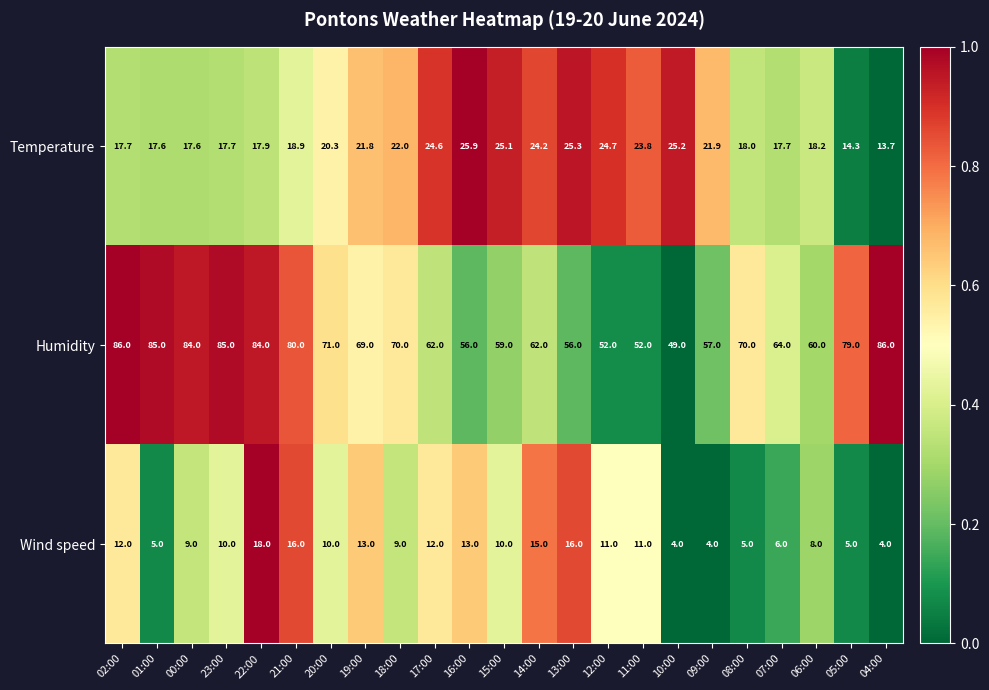

The value of Wind speed at 18:00 is 5.2. True or false?

False